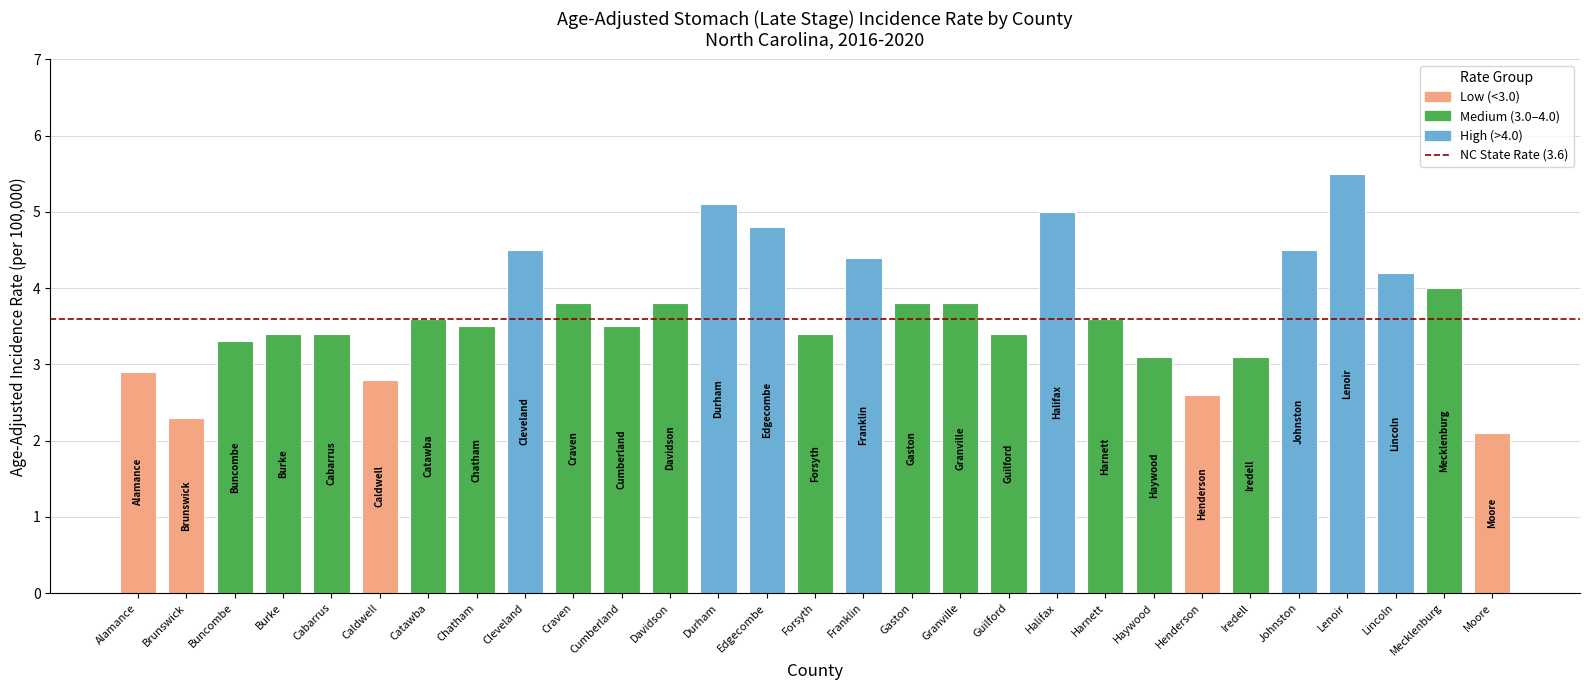

What is the approximate value at Gaston?

3.8